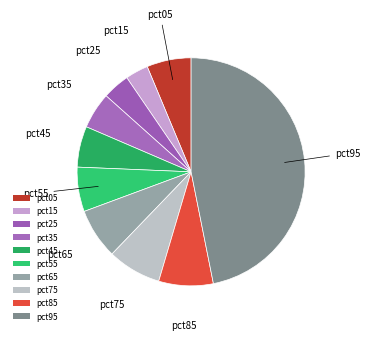

To the nearest percent, what is the difference between the largest and smallest slice percentages?

44%